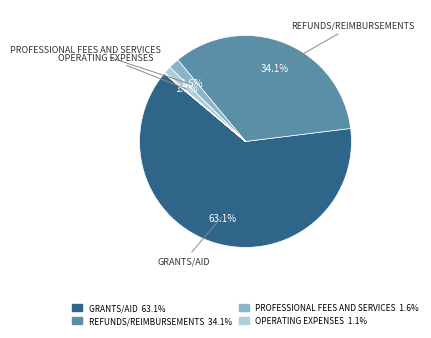

What is the majority slice?

GRANTS/AID